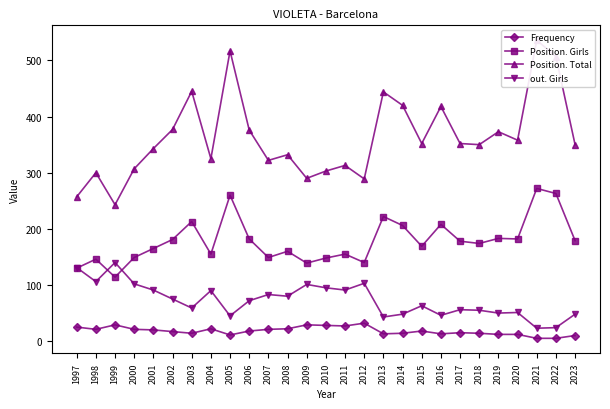

Count the number of data series in this chart.

4